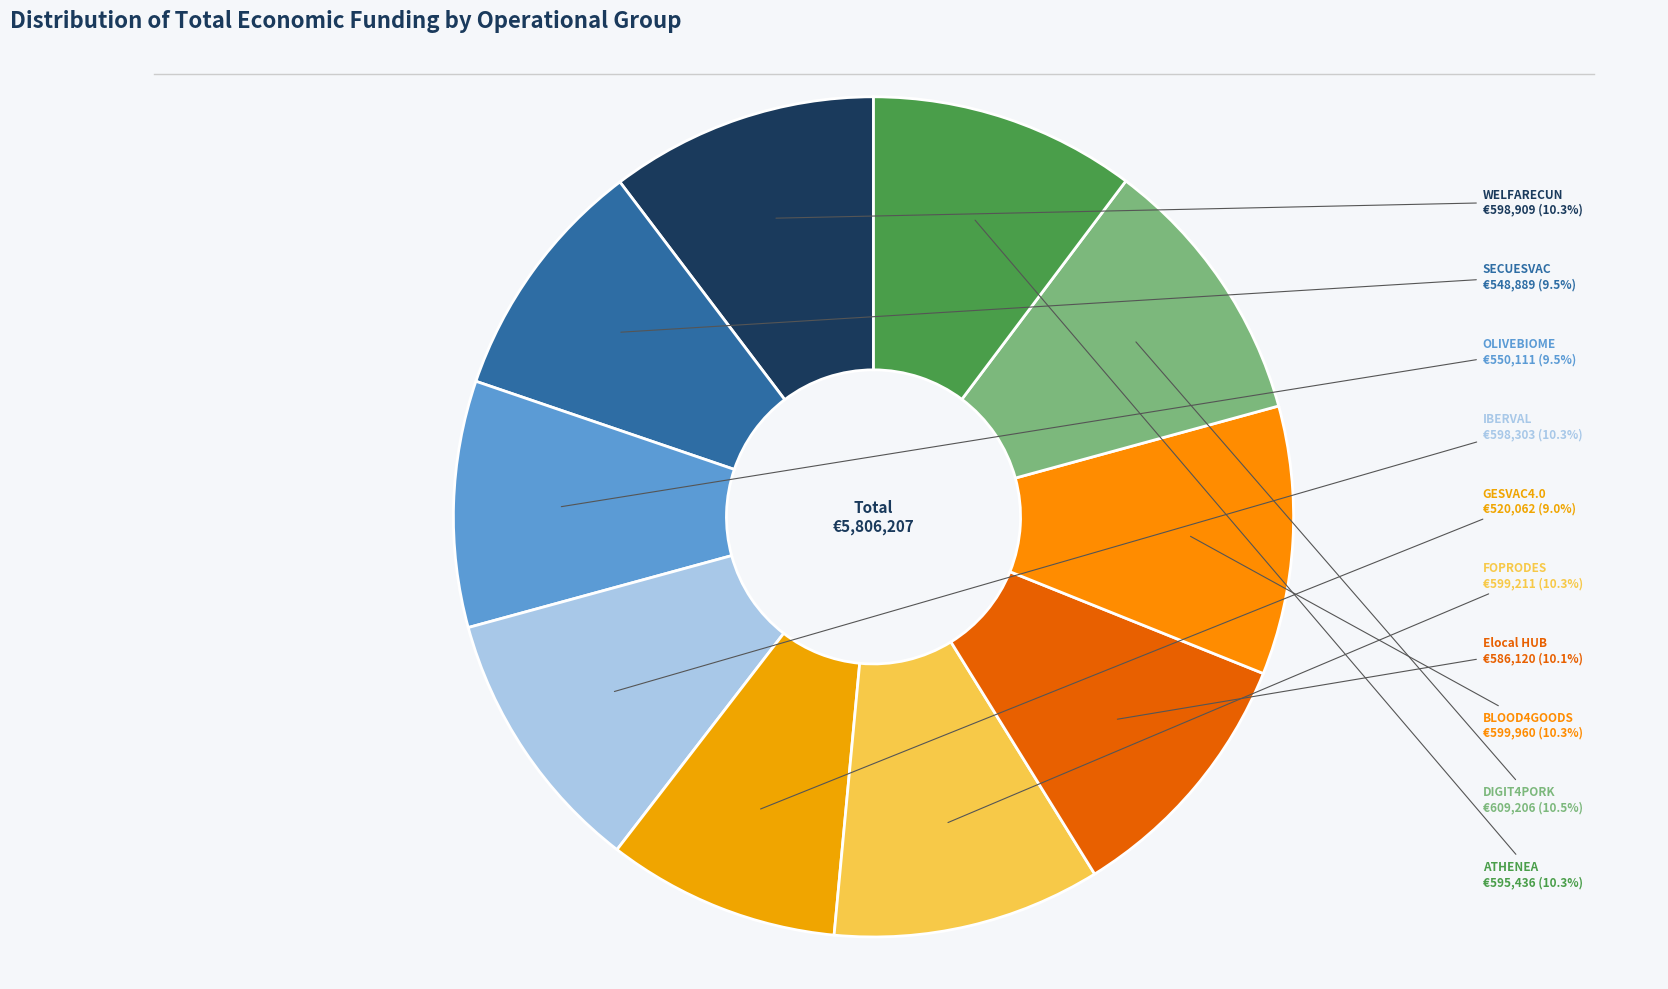

Combined, do WELFARECUN and GESVAC4.0 account for over 50%?

No